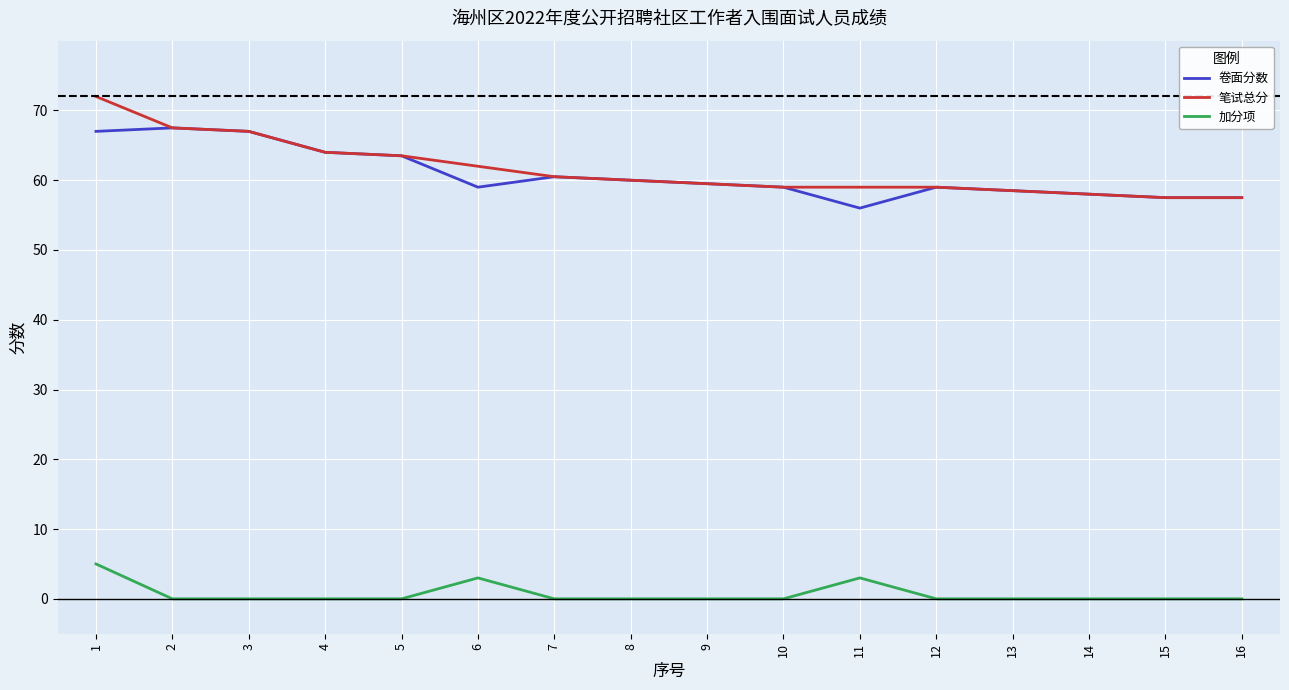

What are all the series names shown in the legend?

卷面分数, 笔试总分, 加分项